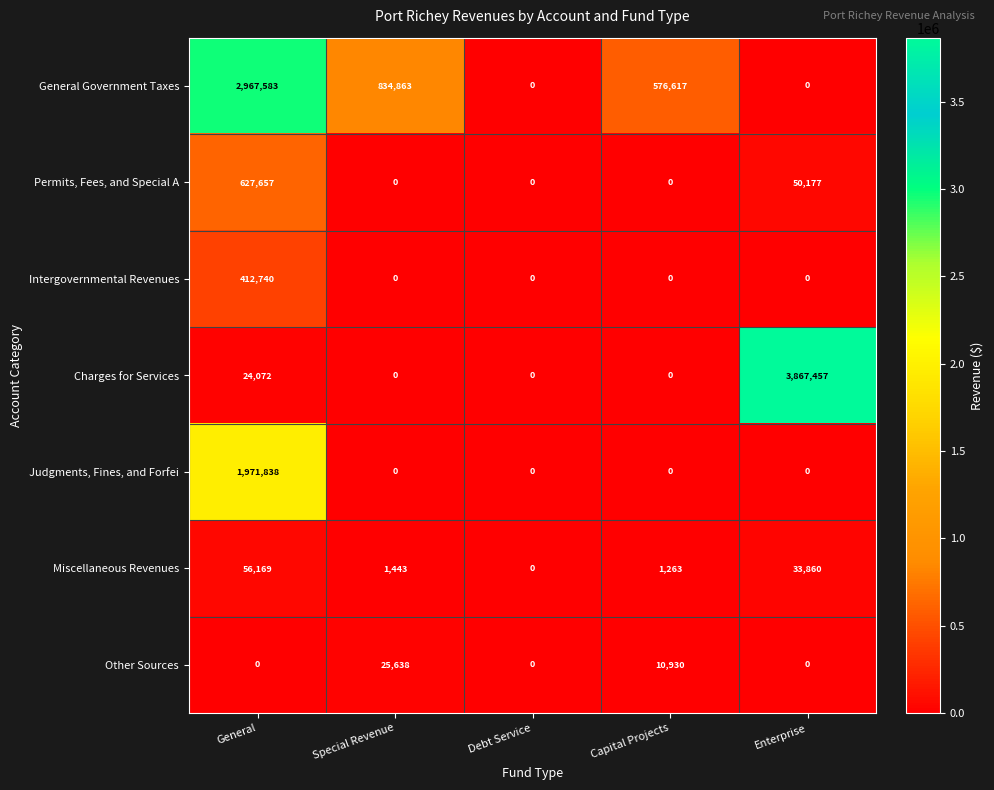

At which label does Miscellaneous Revenues reach its peak?

General